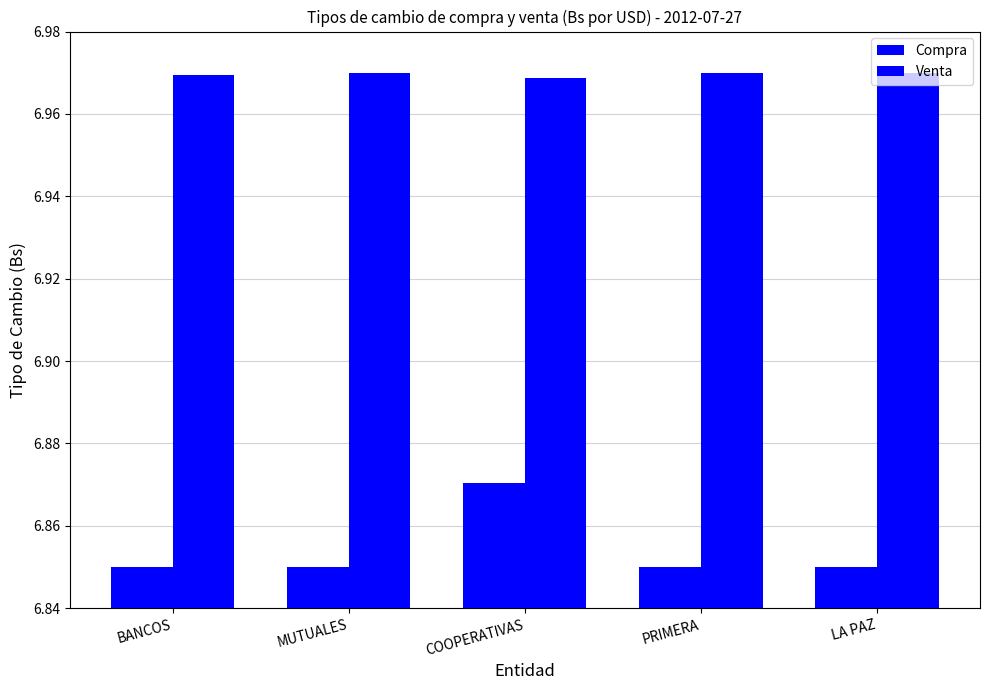

List the labels in order of Venta value, largest first.

PRIMERA, LA PAZ, MUTUALES, BANCOS, COOPERATIVAS